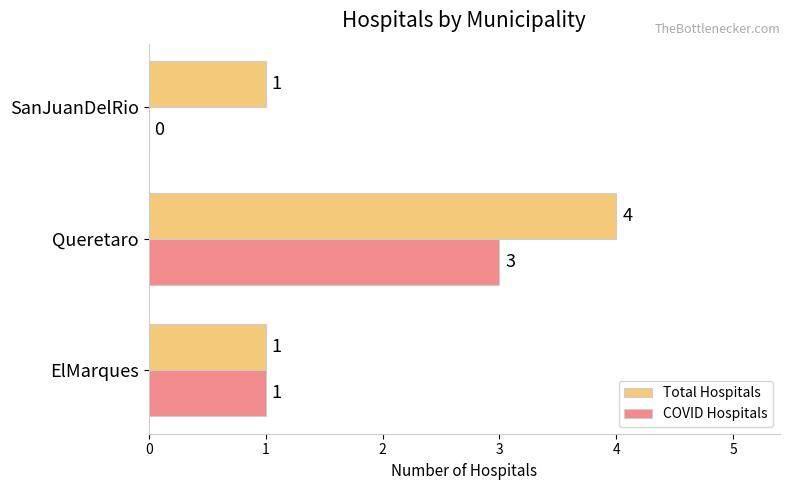

Which series has the largest total across all categories?

Total Hospitals